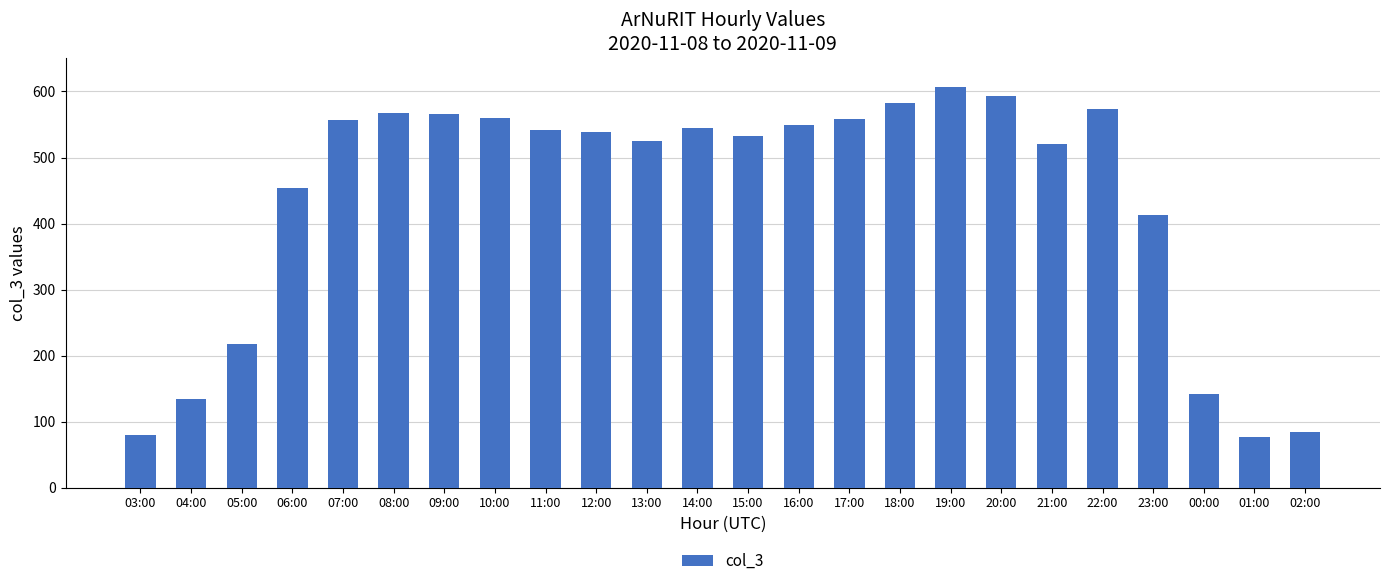

What is the sum of the values at 07:00 and 04:00?

691